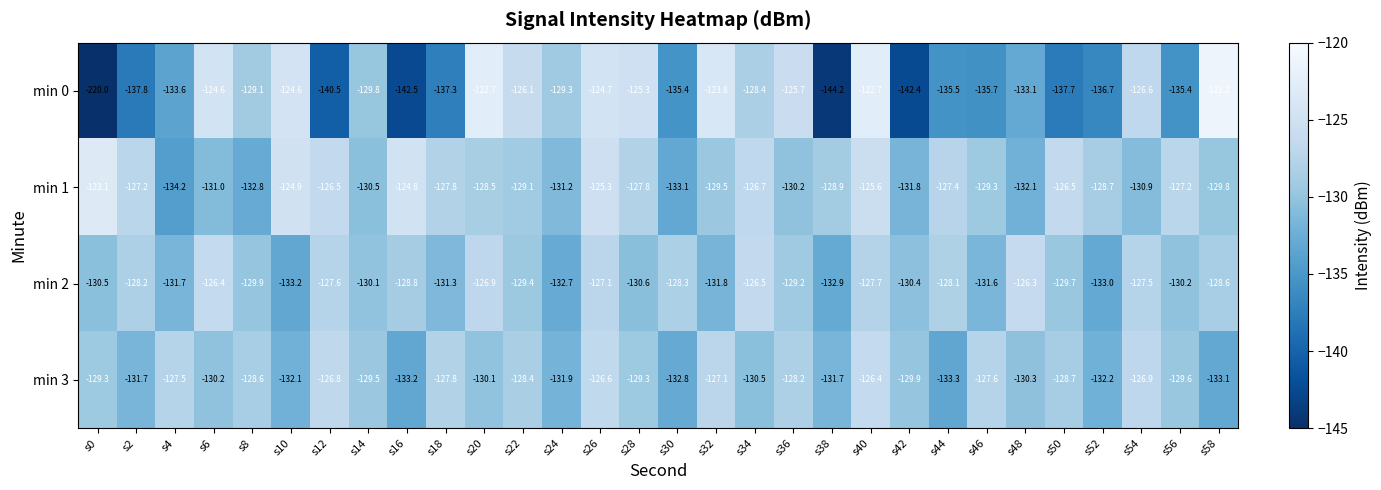

At which label does min 1 first exceed -128?

s0